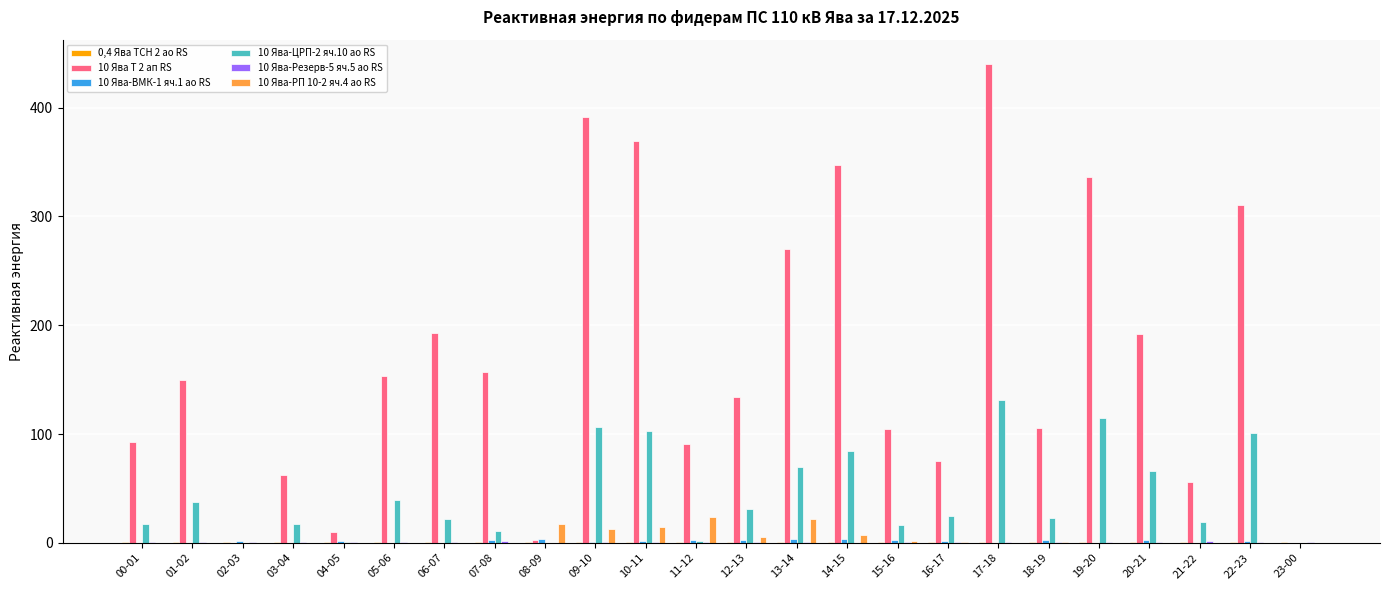

What is the greatest value displayed?

440.4